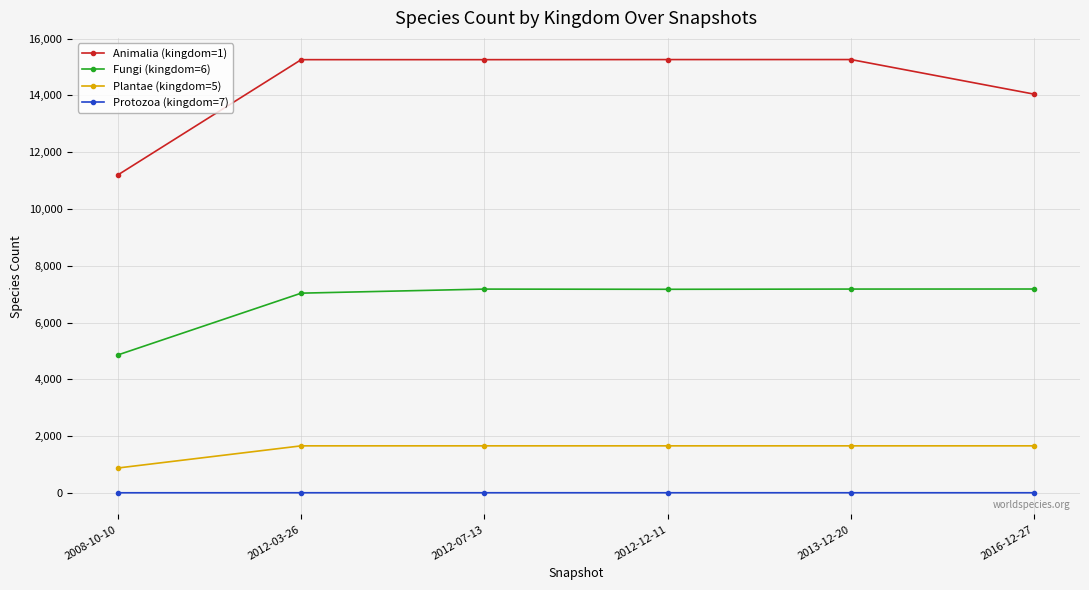

Is the value of Fungi (kingdom=6) at 2008-10-10 greater than the value of Animalia (kingdom=1) at 2016-12-27?

No